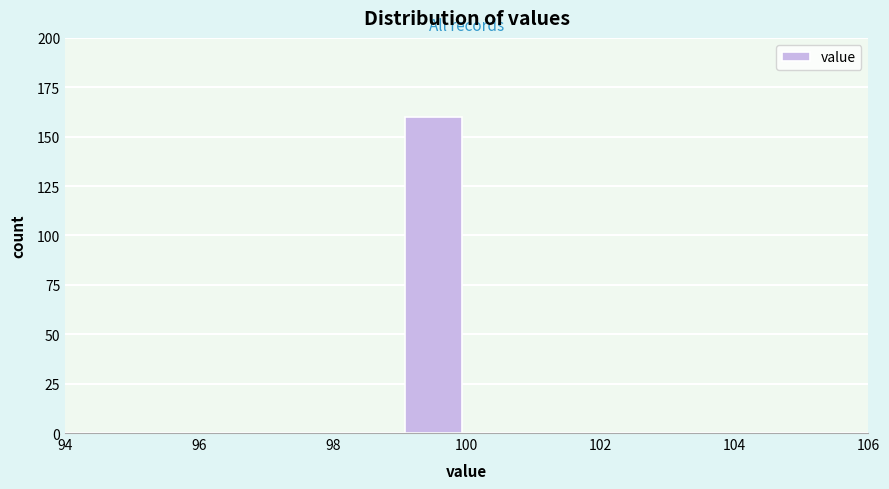

What is the height of the bar covering 99 to 100 on the x-axis? The values are not printed on the chart, so give them approximately, as read against the axis.

160